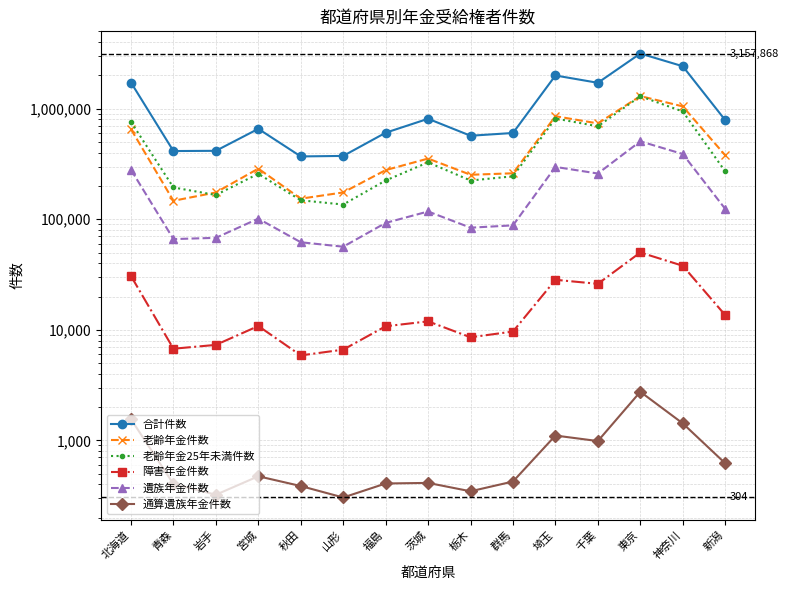

What is the label of the 10th point from the left?

群馬